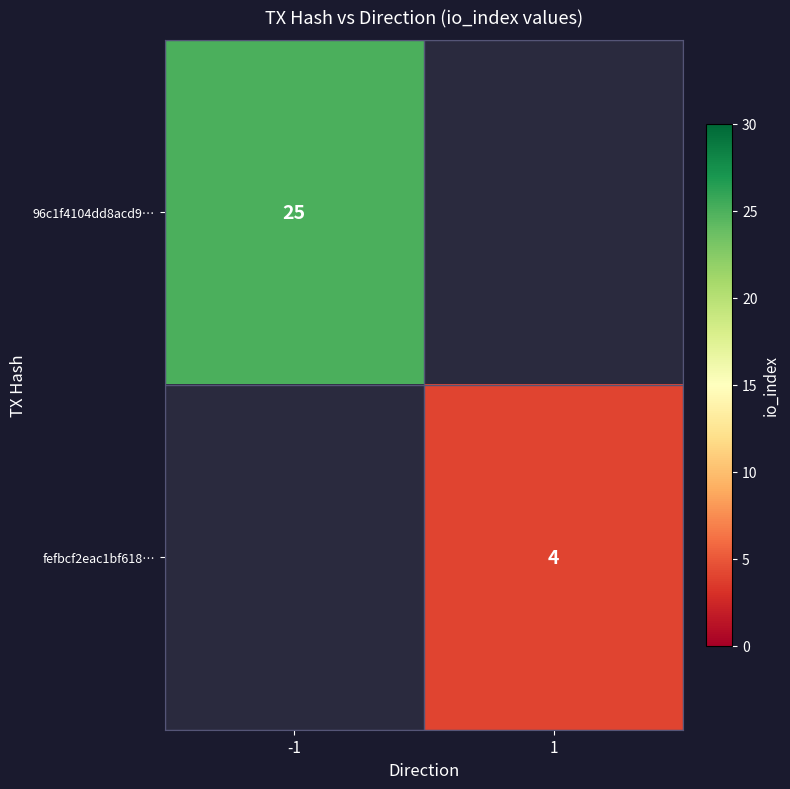

At which category does the chart reach its peak across all series?

-1